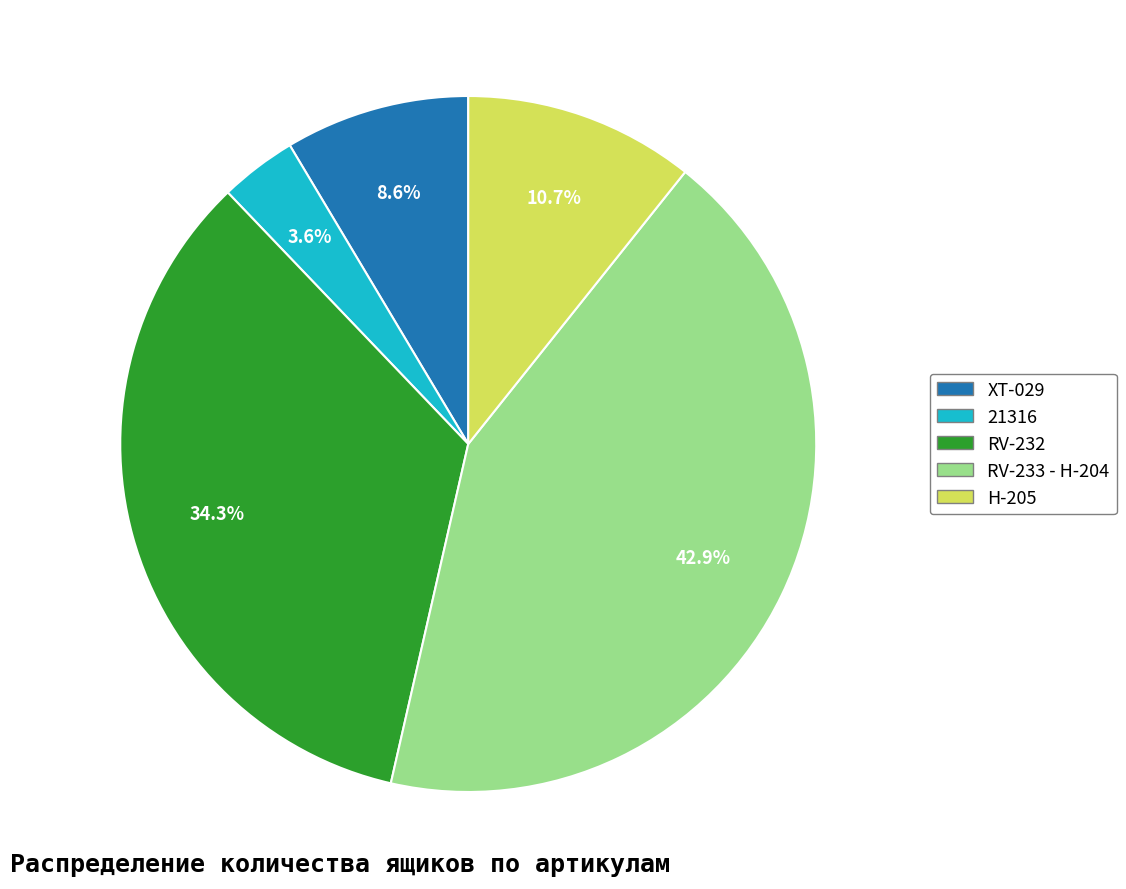

Does XT-029 account for over 50% of the chart?

No